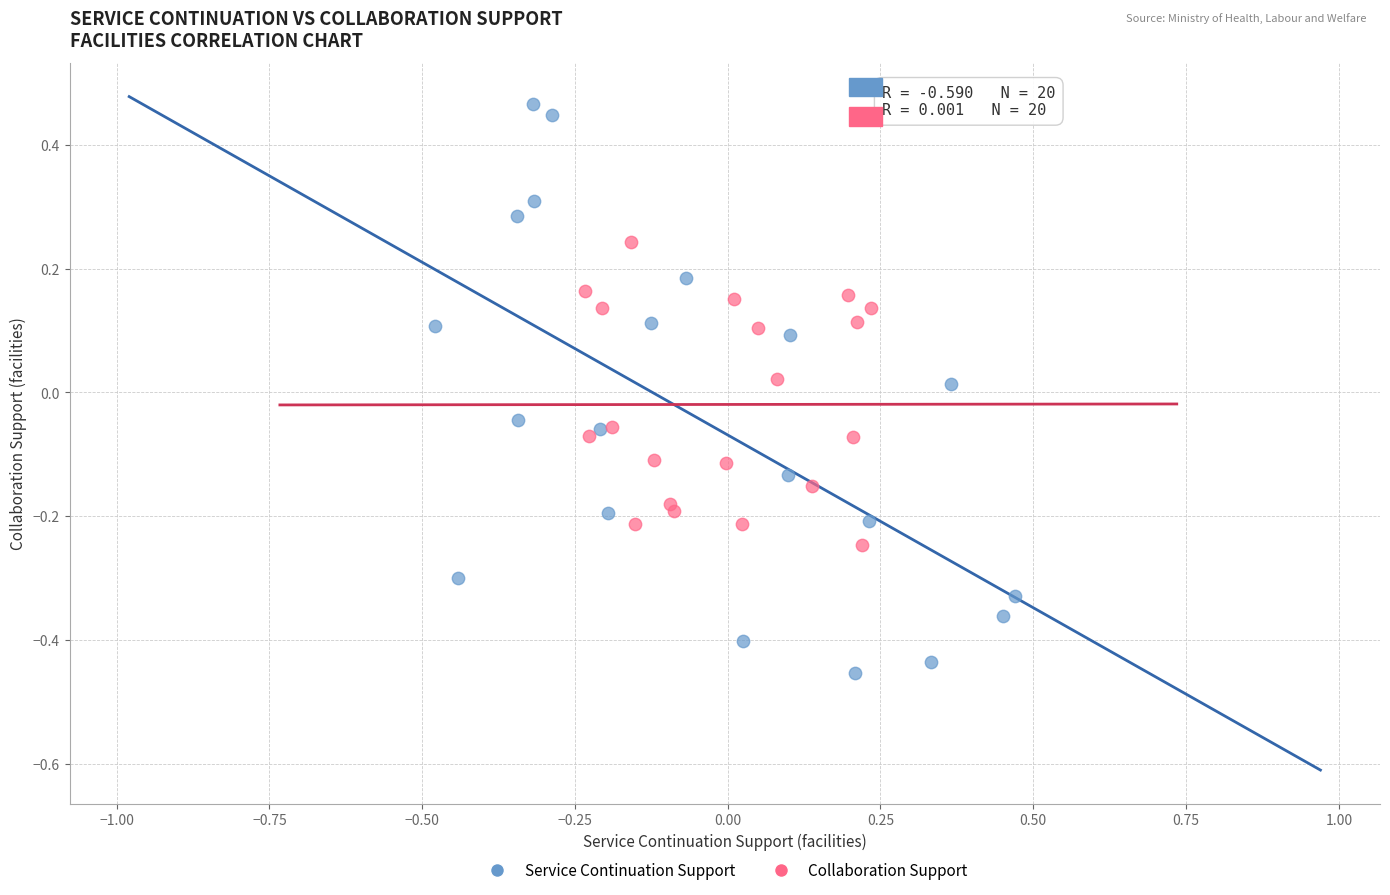

Which series has the widest spread of Y values?

Service Continuation Support